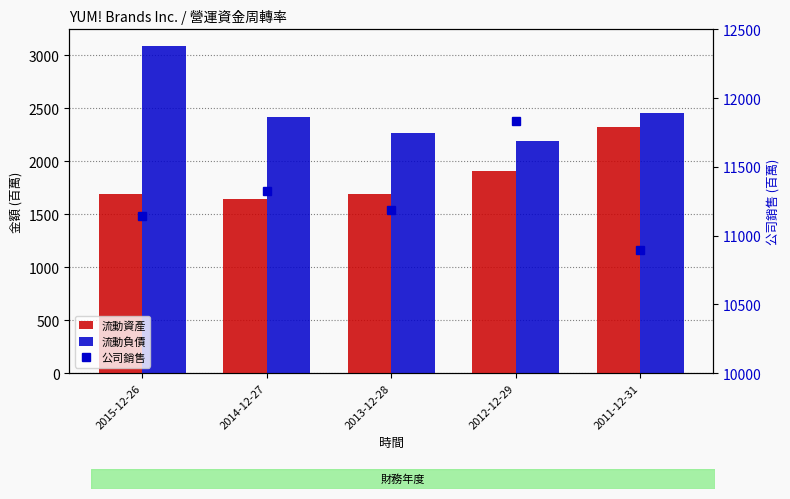

True or false: 流動資產 has a value of 1688 at 2015-12-26.

True